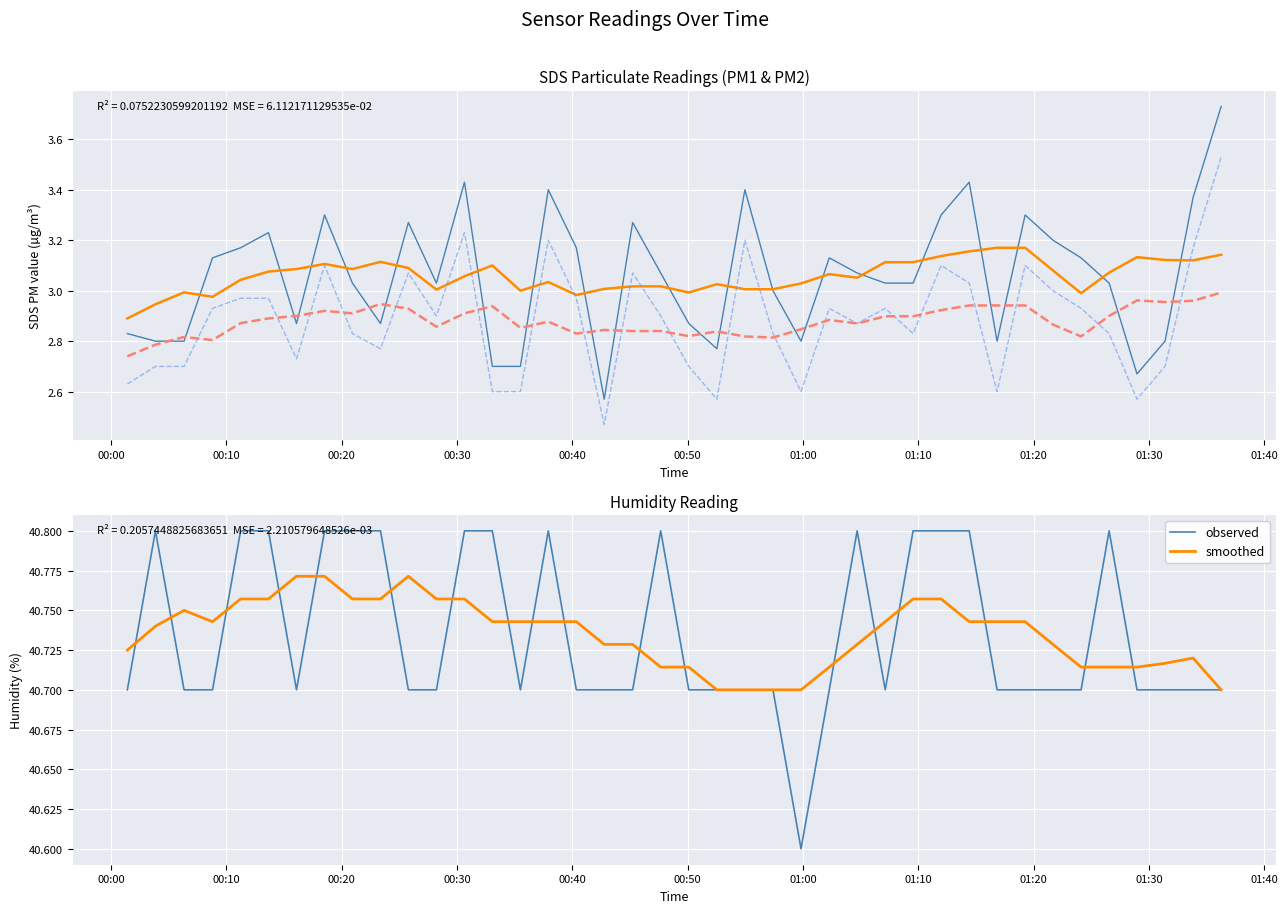

Count the observed values in the range 40 to 41.

40